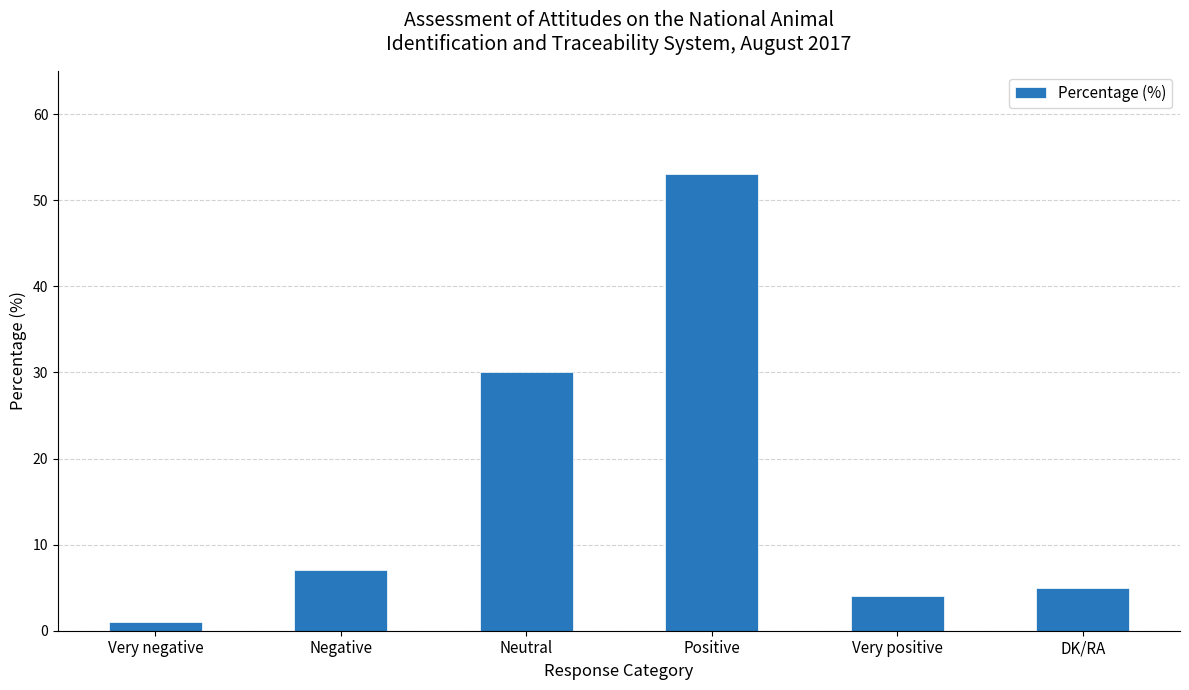

The value at Very positive is 2. True or false?

False